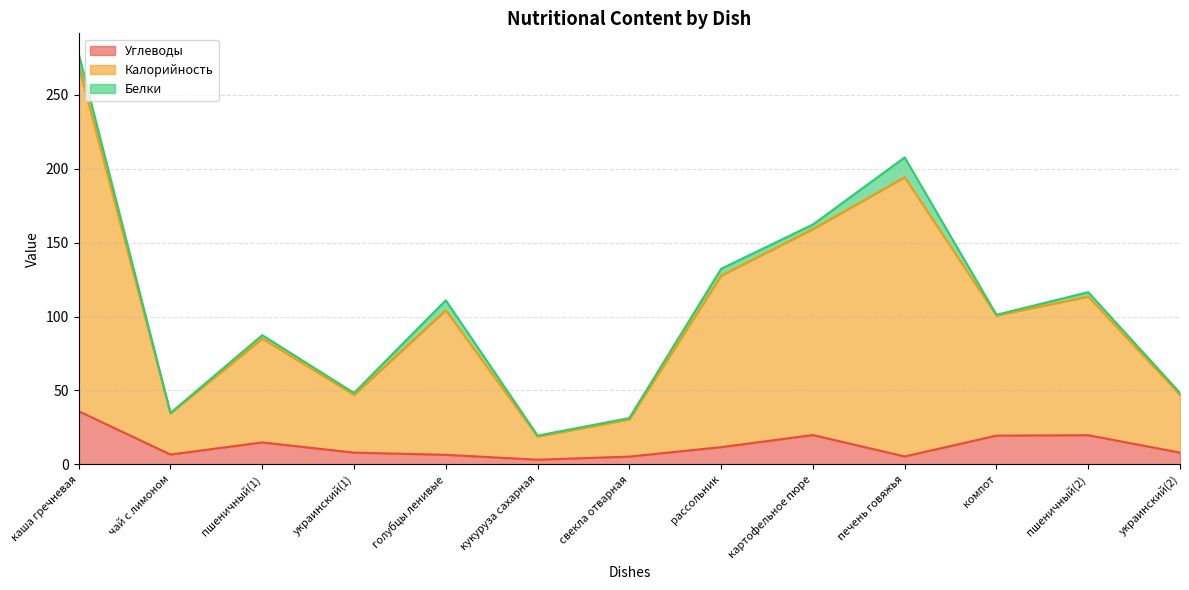

True or false: Углеводы and Калорийность intersect in this chart.

False